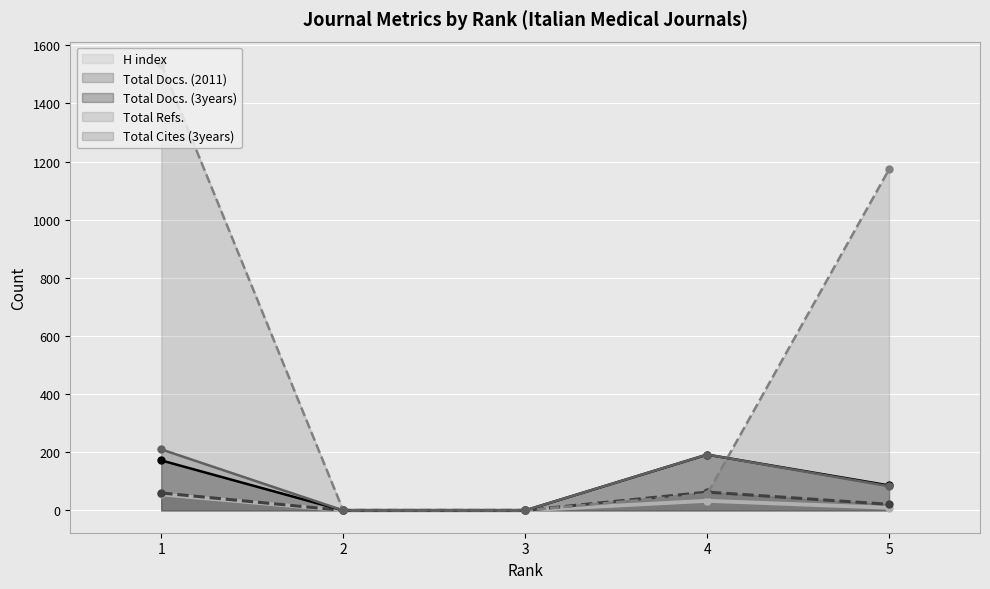

What are all the series names shown in the legend?

H index, Total Docs. (2011), Total Docs. (3years), Total Refs., Total Cites (3years)